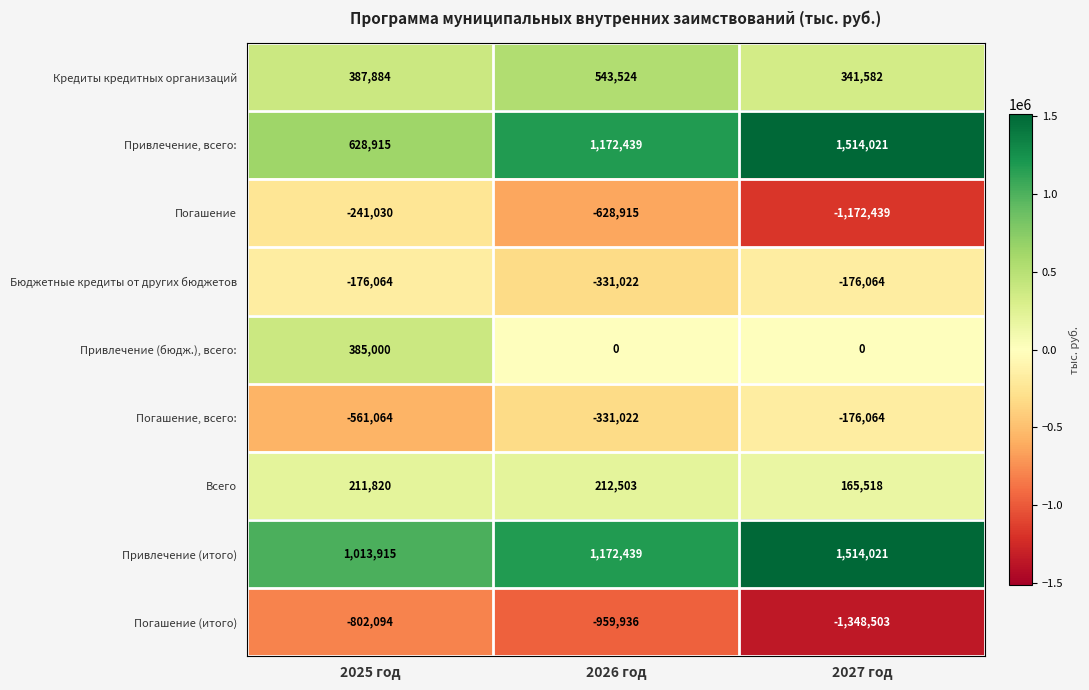

List the labels in order of Погашение, всего: value, largest first.

2027 год, 2026 год, 2025 год